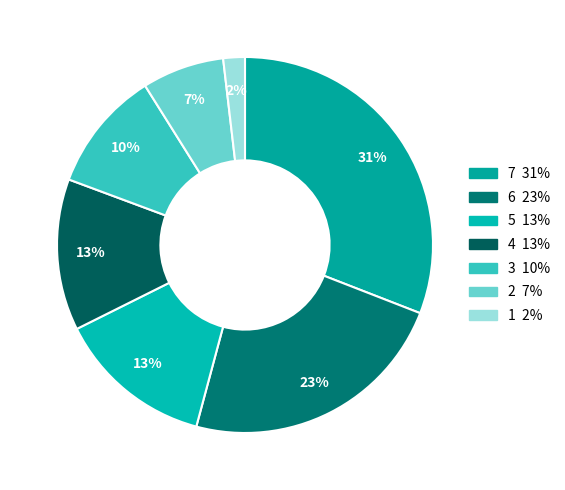

How many segments does this pie chart have?

7